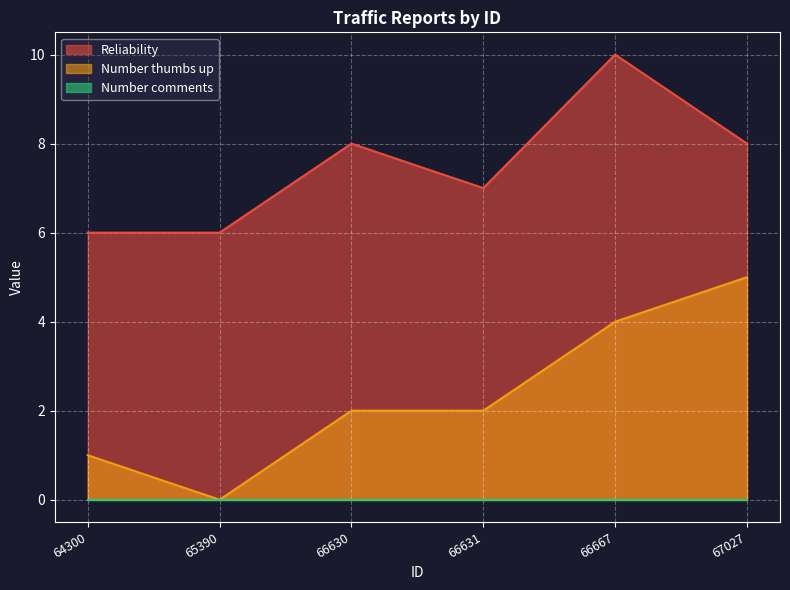

What is the value of the Reliability point at the 2nd from the left?

6